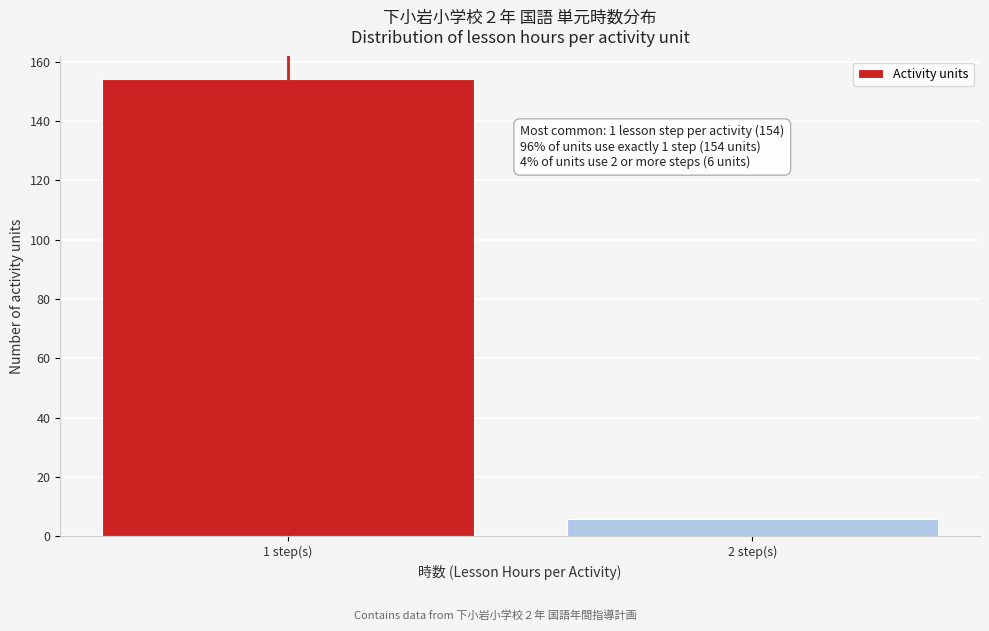

Reading left to right, transcribe all the data shown in this chart.

1 step(s)=154	2 step(s)=6